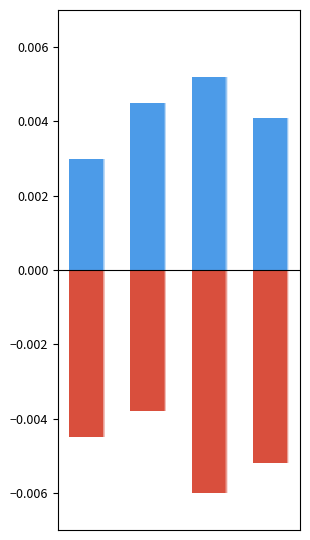

How many groups of bars are there?

4